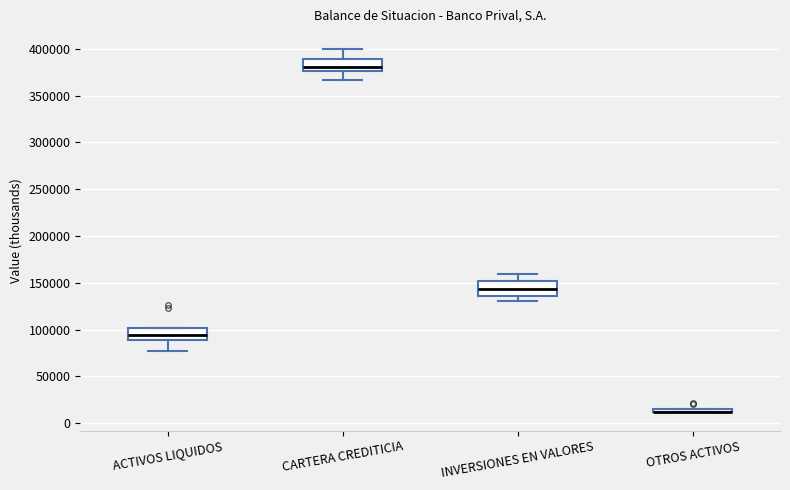

Where is the upper edge of the box for OTROS ACTIVOS on the y-axis? The values are not printed on the chart, so give them approximately, as read against the axis.

15000